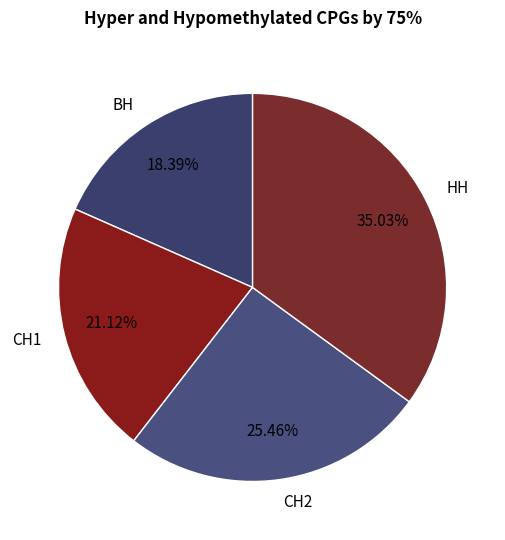

Is СН1 the majority of the pie?

No